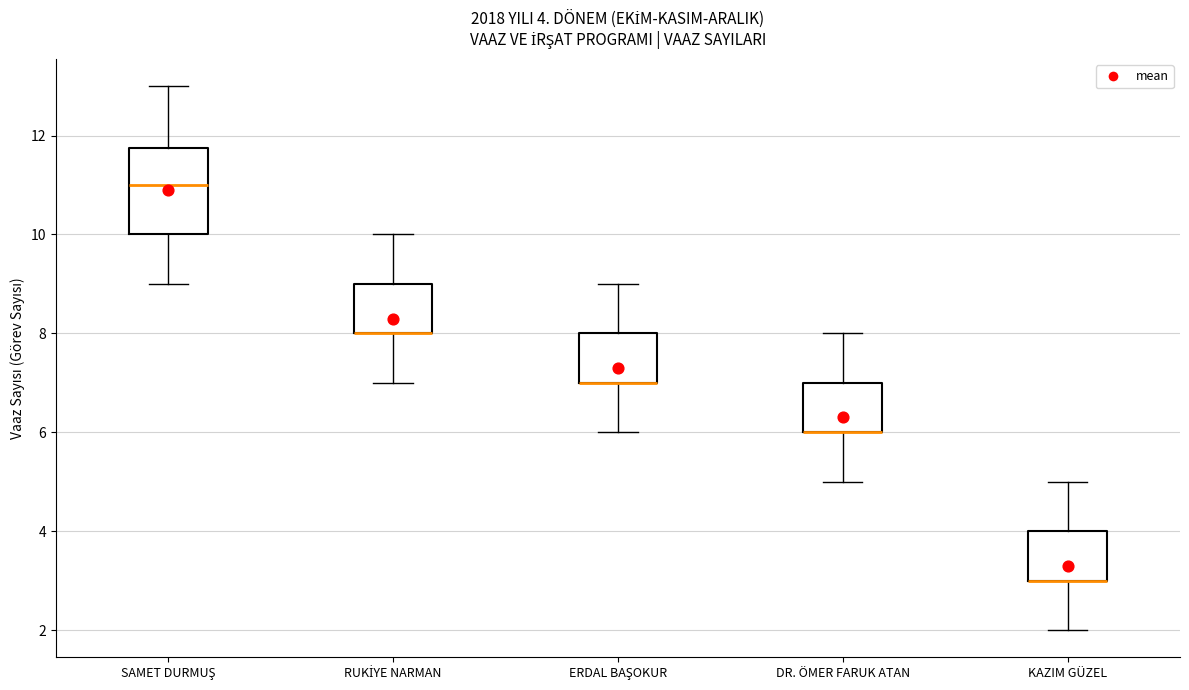

Comparing the boxes themselves (not the whiskers), which one is the tallest?

SAMET DURMUŞ